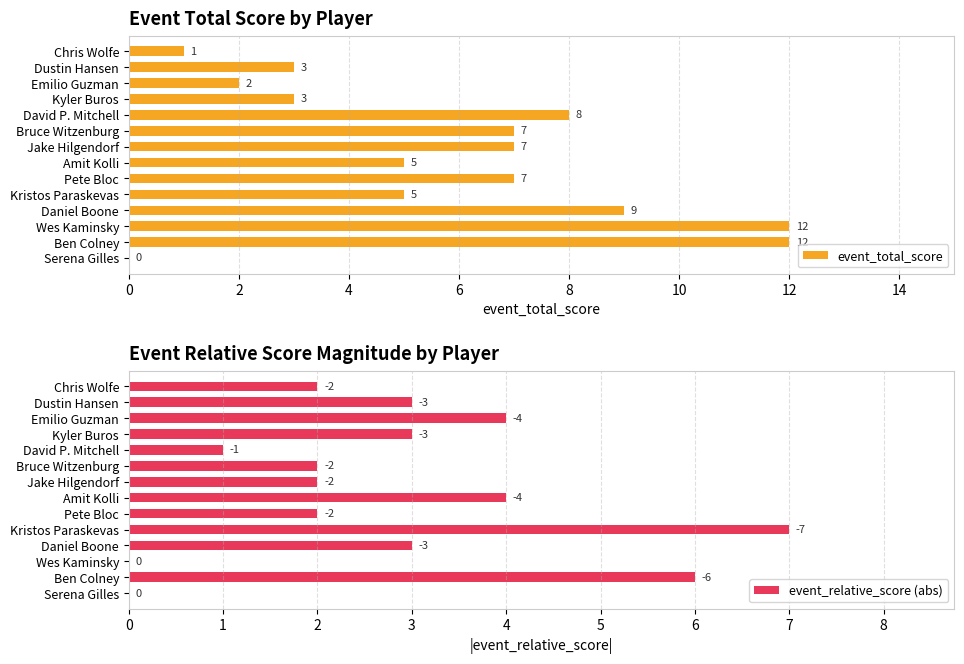

How many data points in event_total_score are above 7?

4